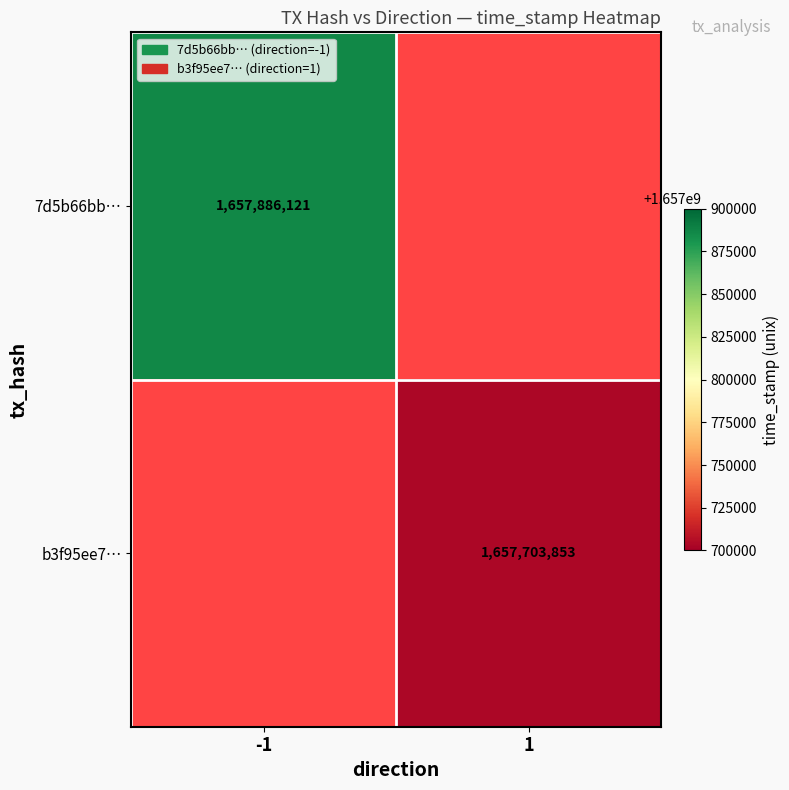

Is it true that 7d5b66bb… equals 1657886121 at -1?

True